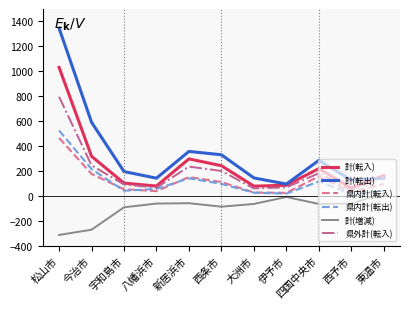

What is the total value across all series at 大洲市?

263